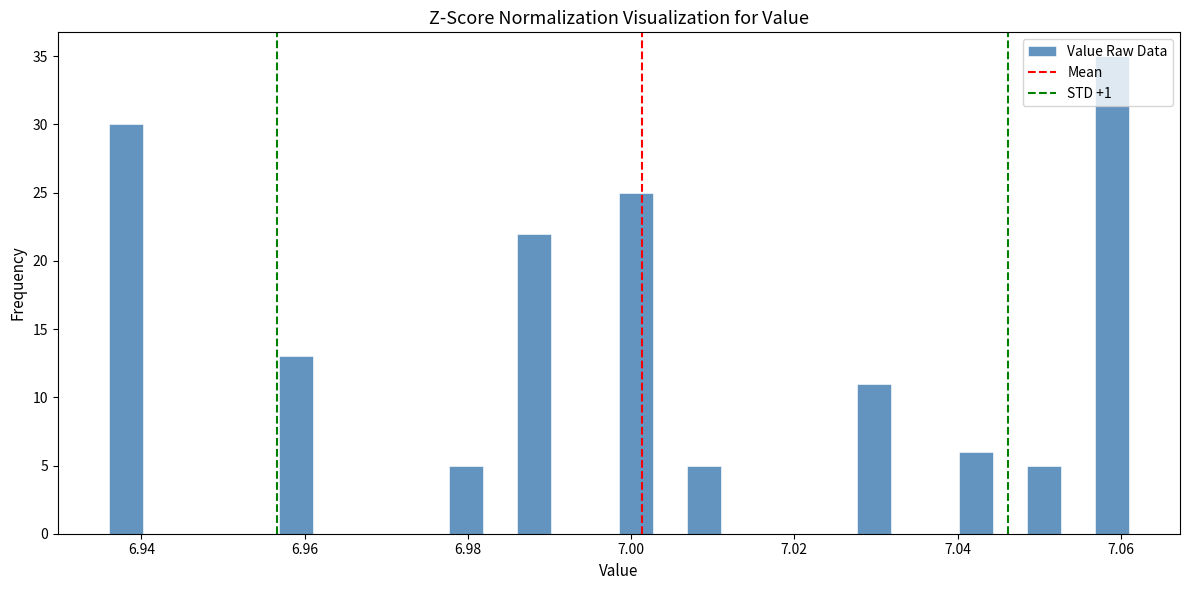

Read against the x-axis, roughly where is the centre of the tallest bar?

7.058